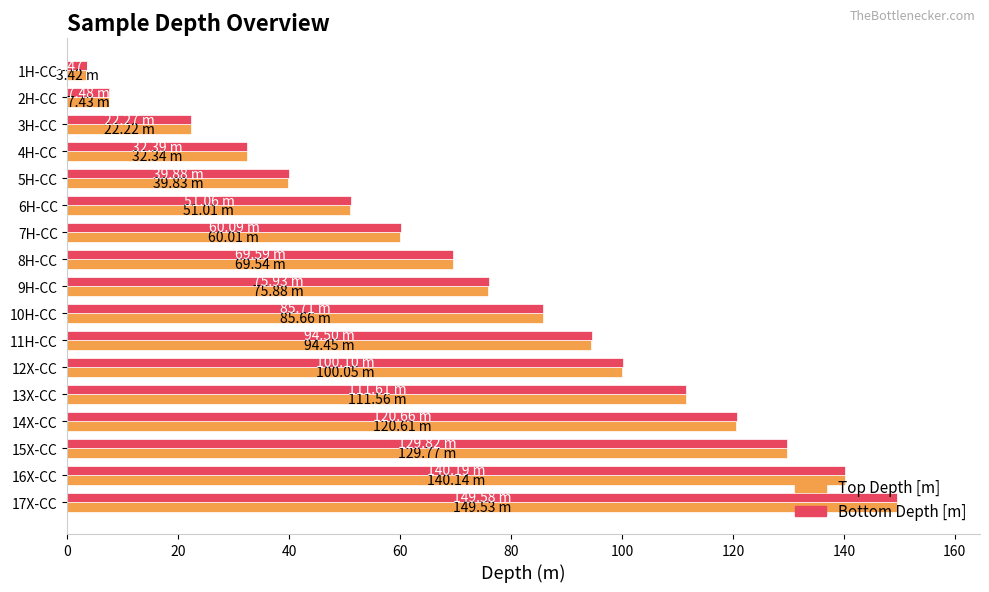

At which category is the sum across all series the highest?

17X-CC